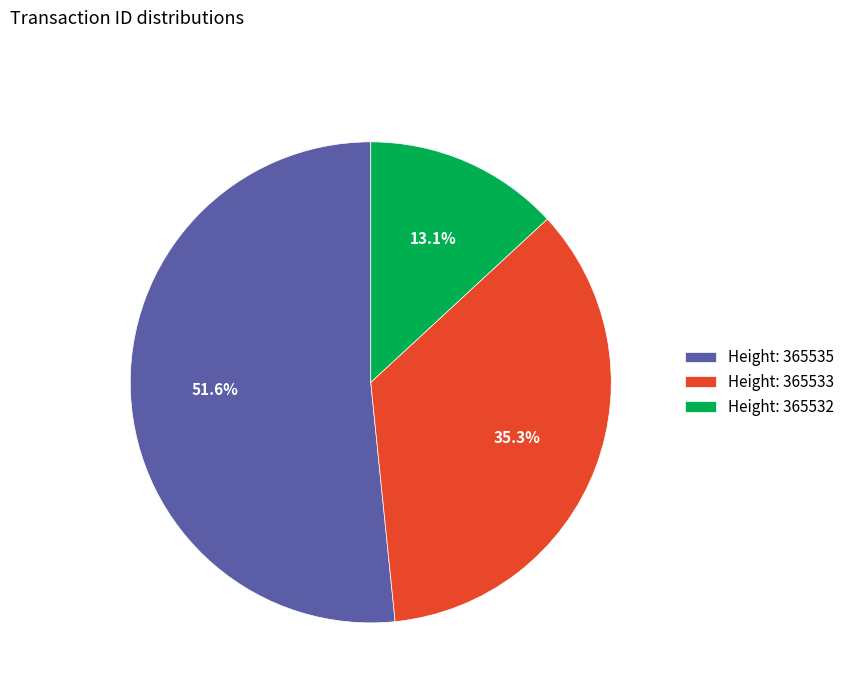

Which has a higher value, Height: 365532 or Height: 365533?

Height: 365533